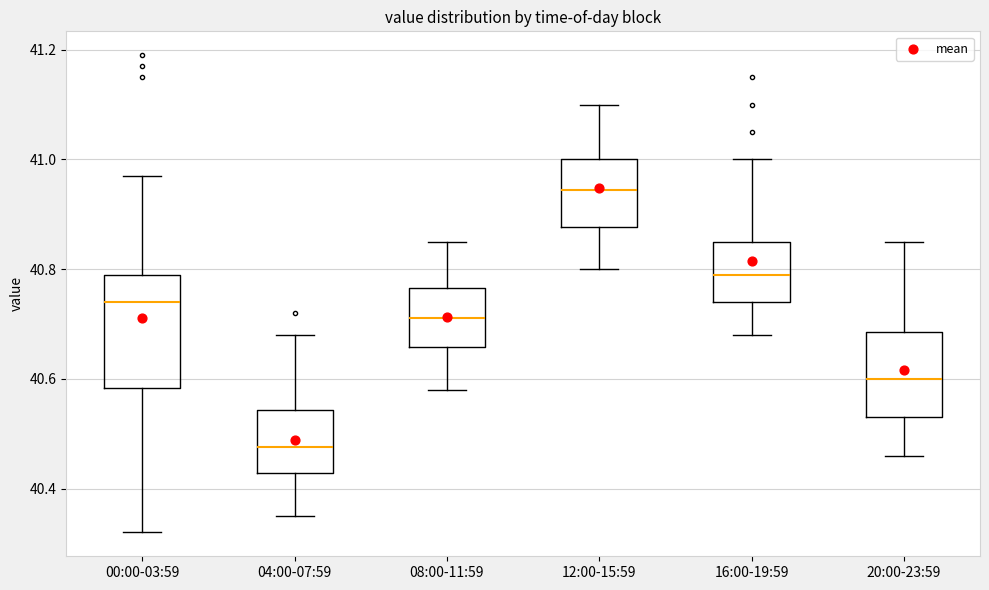

Comparing the boxes themselves (not the whiskers), which one is the tallest?

00:00-03:59